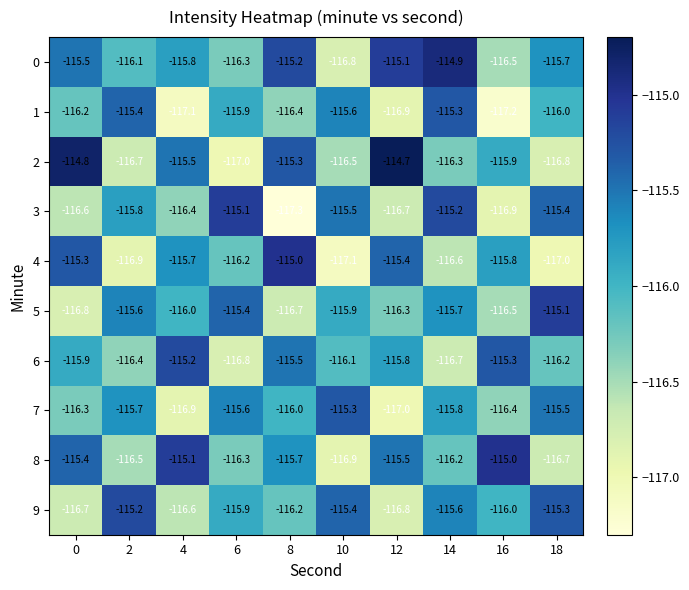

What is the difference between the 9 values at 6 and 2?

0.7